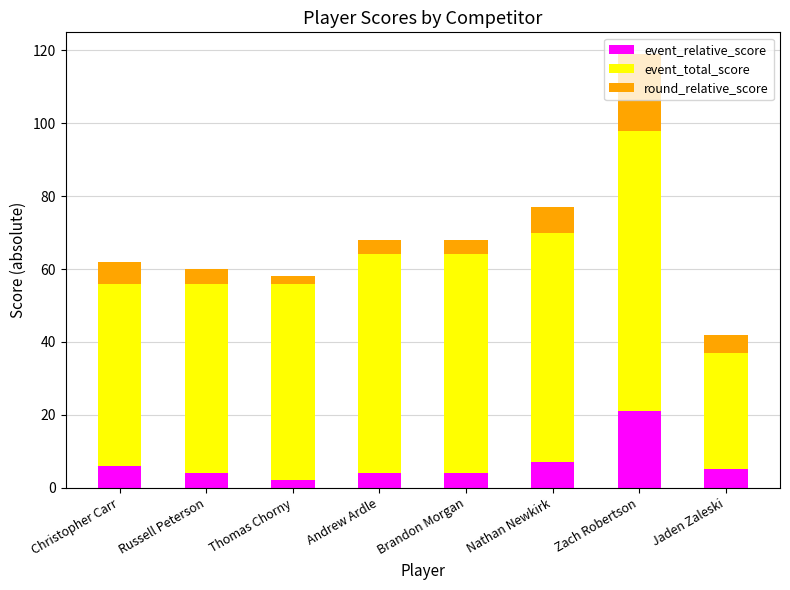

What are all the series names shown in the legend?

event_relative_score, event_total_score, round_relative_score